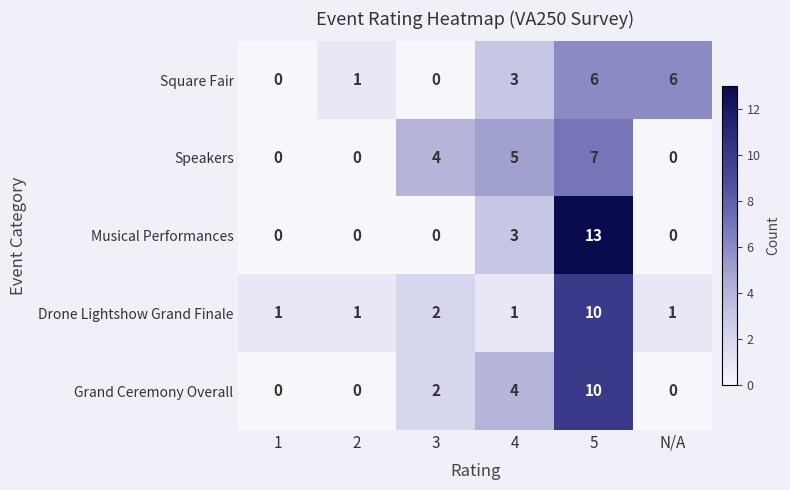

True or false: Speakers has a value of -3 at 1.

False